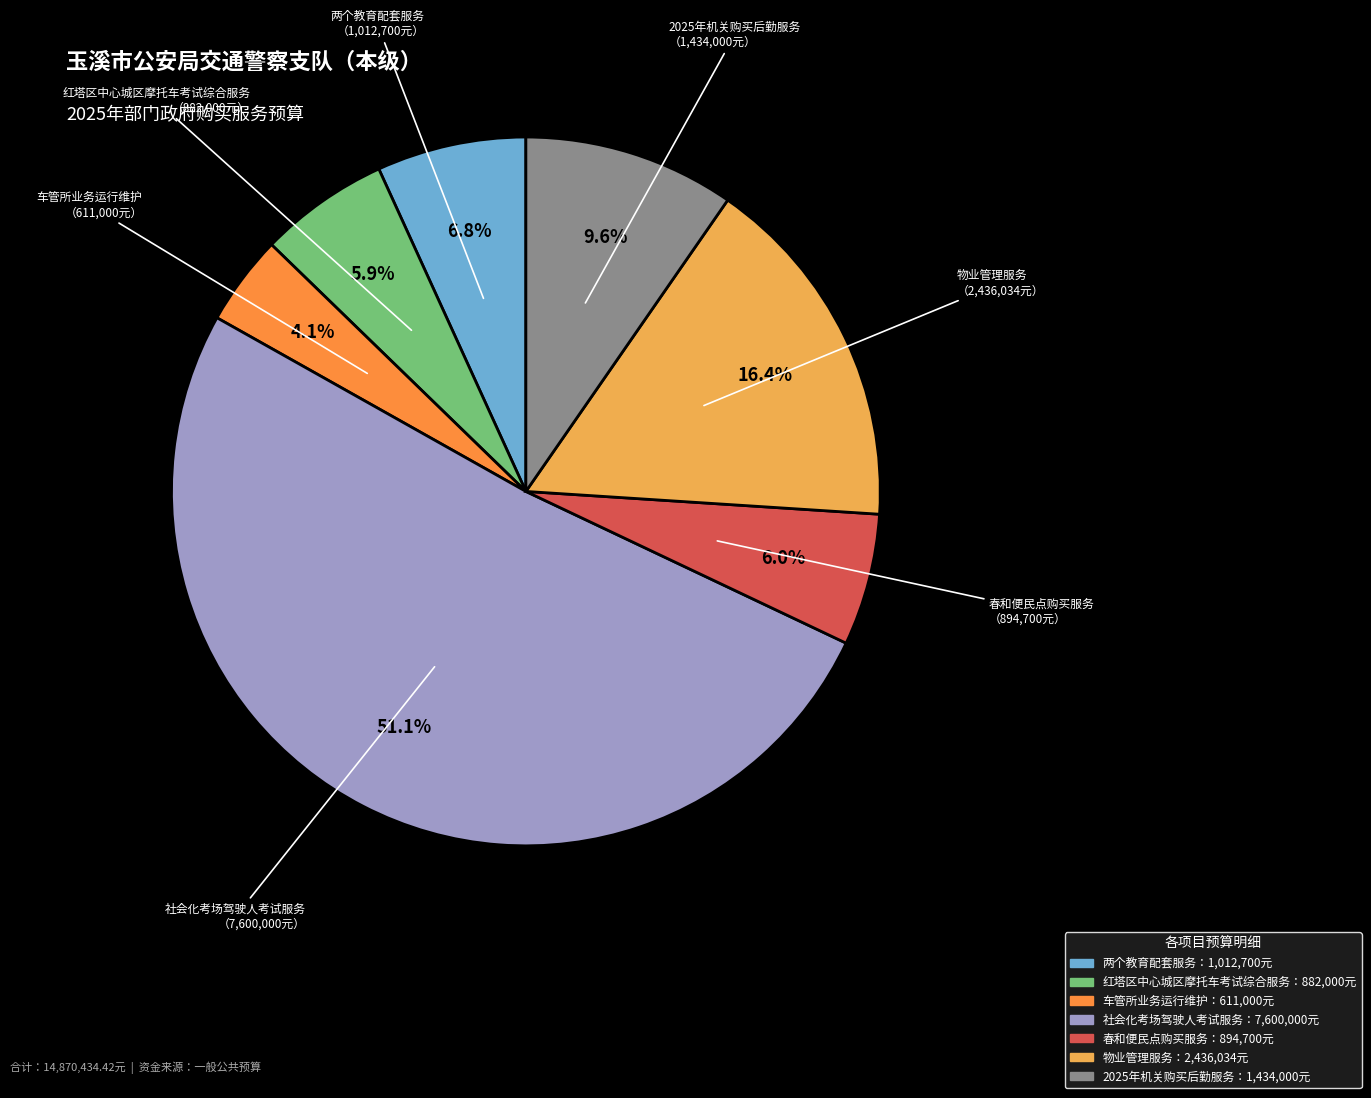

Does any single category account for the majority?

Yes